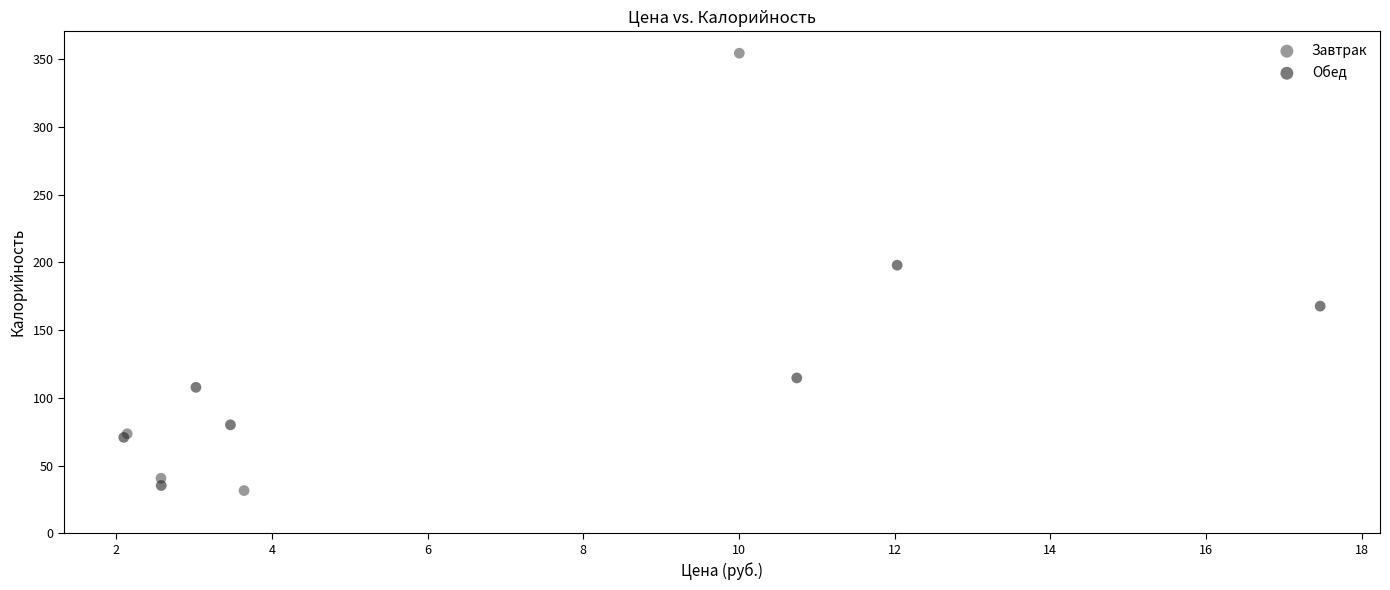

Which series contains the lowest Y value?

Завтрак